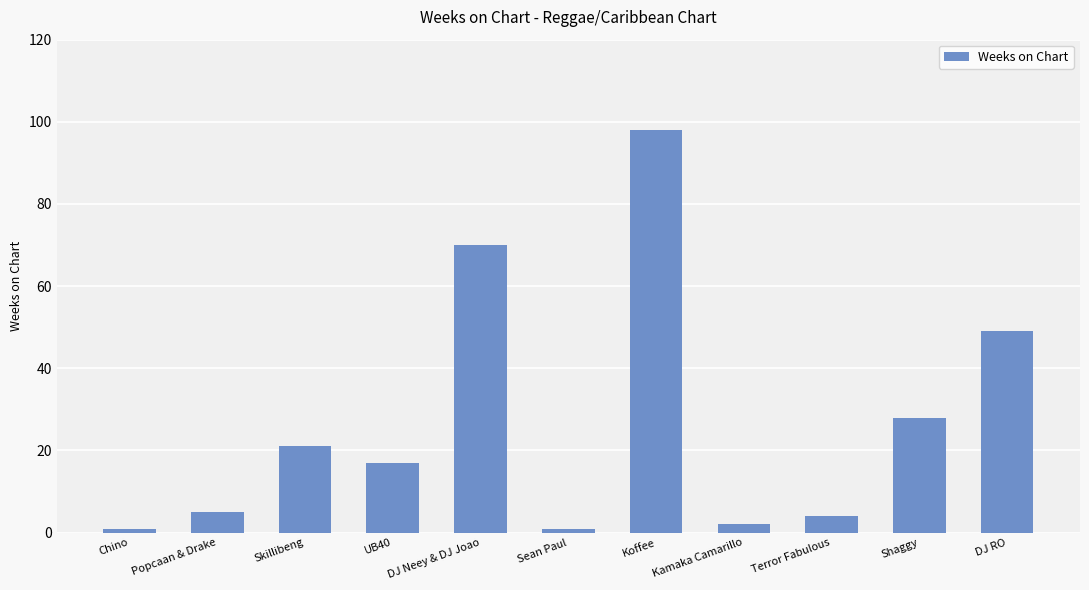

Reading right to left, extract all data points from this chart.

49	28	4	2	98	1	70	17	21	5	1